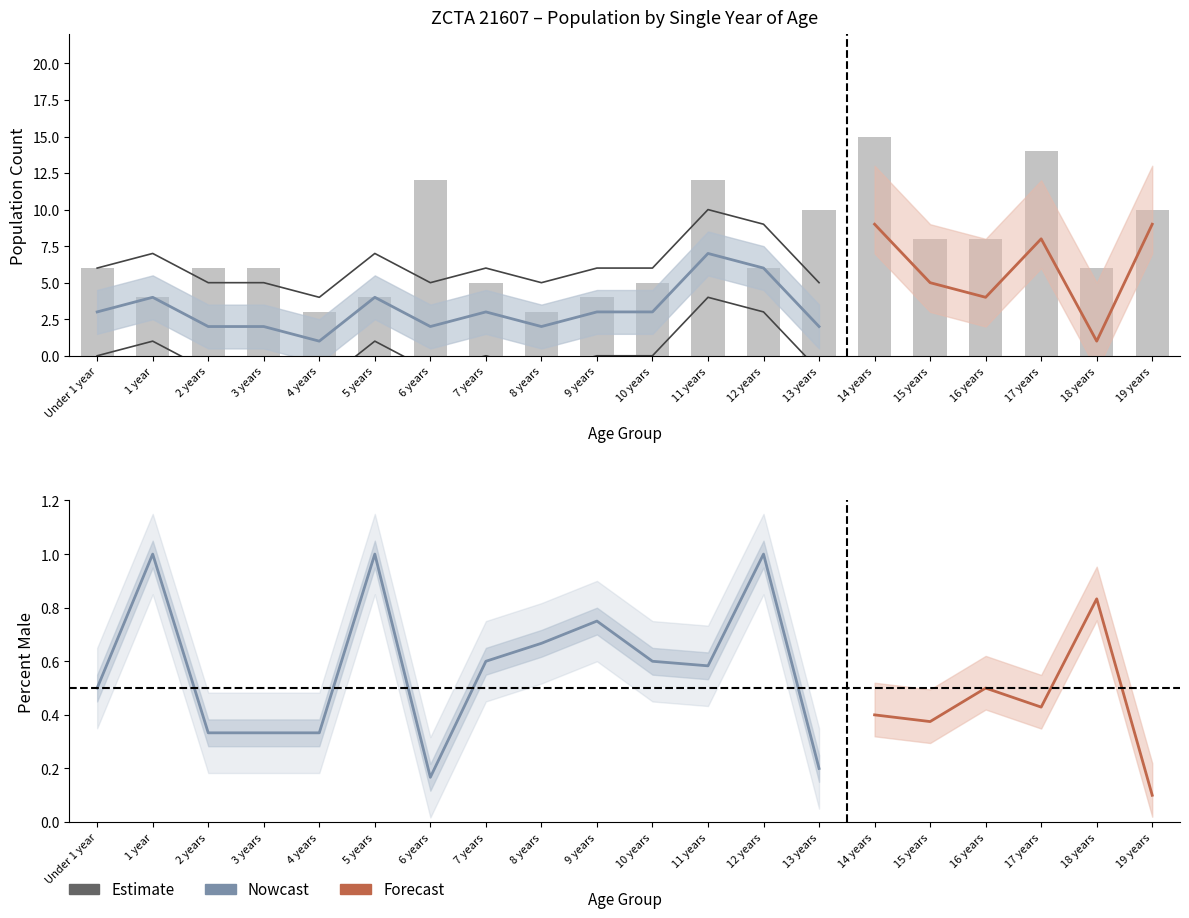

What is the difference between the second highest and minimum values in the Female series?

9